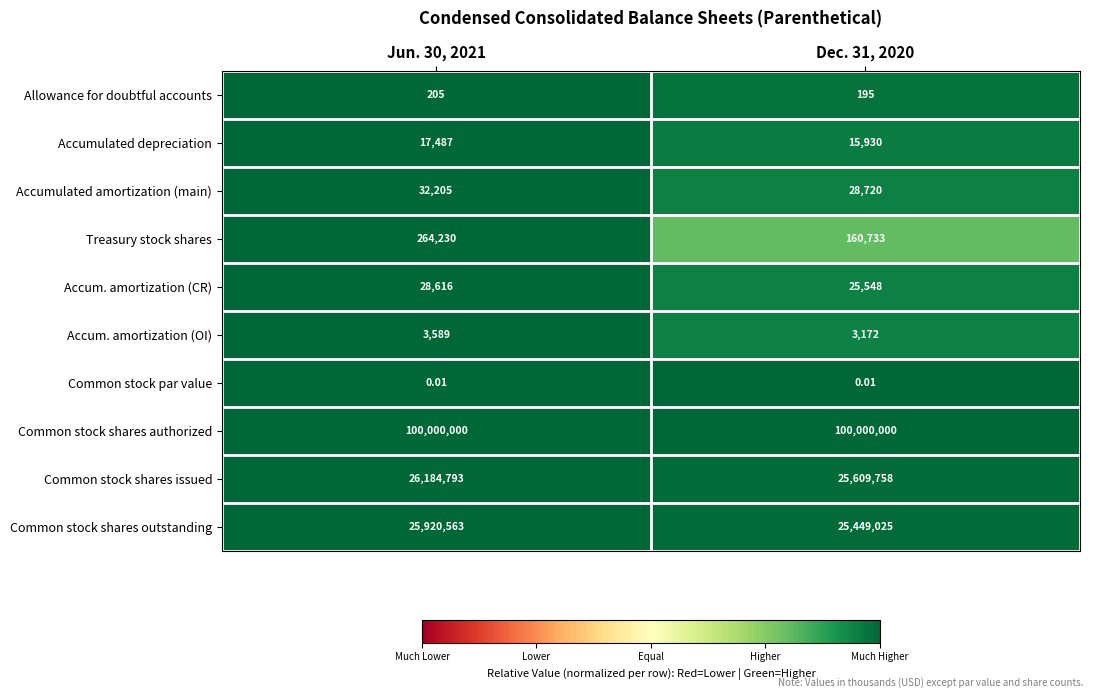

At how many categories does at least one series exceed 0?

2